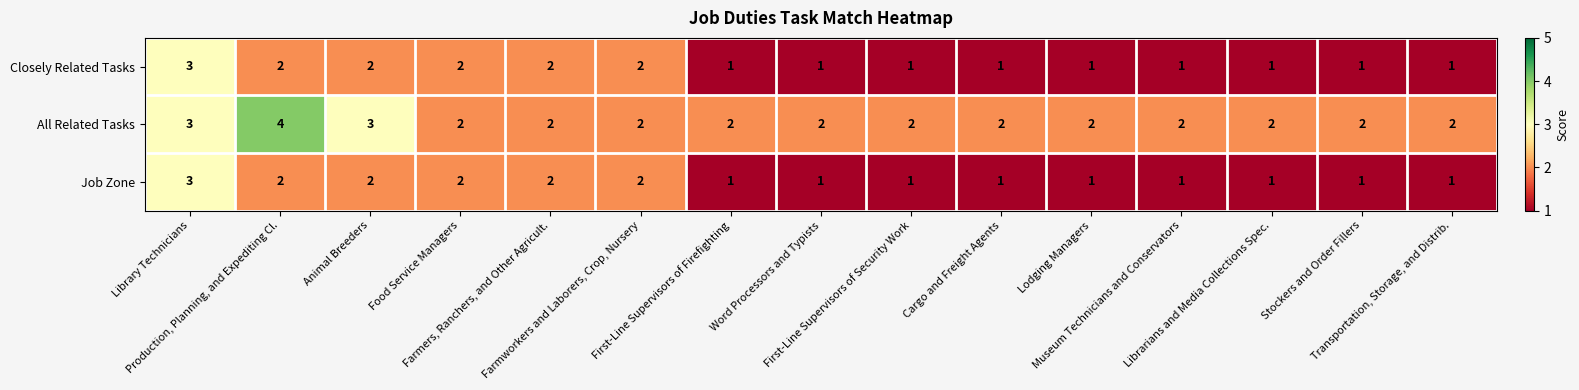

What is the maximum value shown in the chart?

4